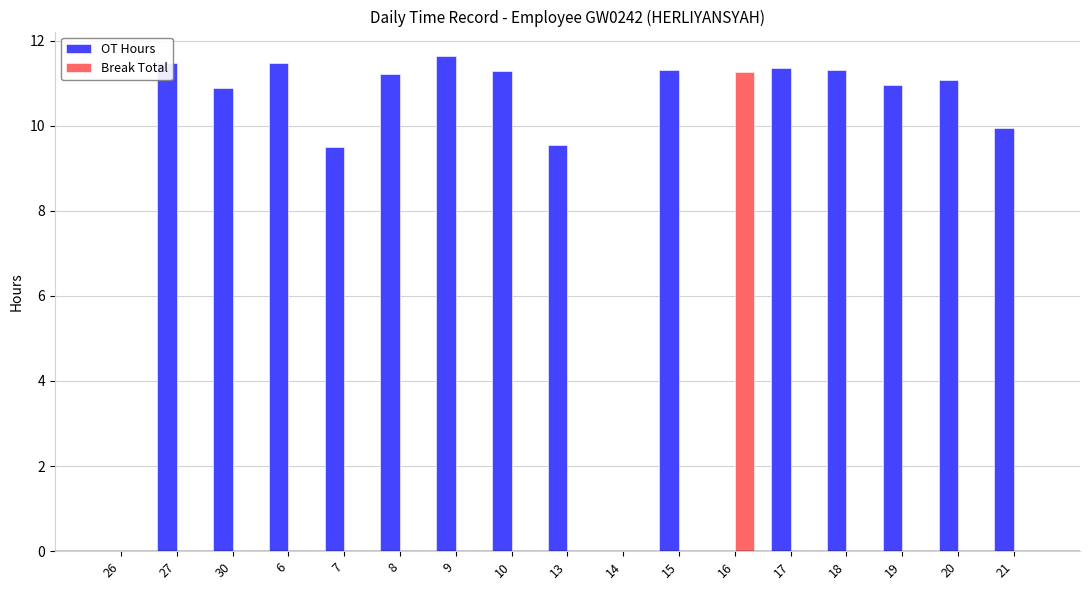

Which series has the largest total across all categories?

OT Hours